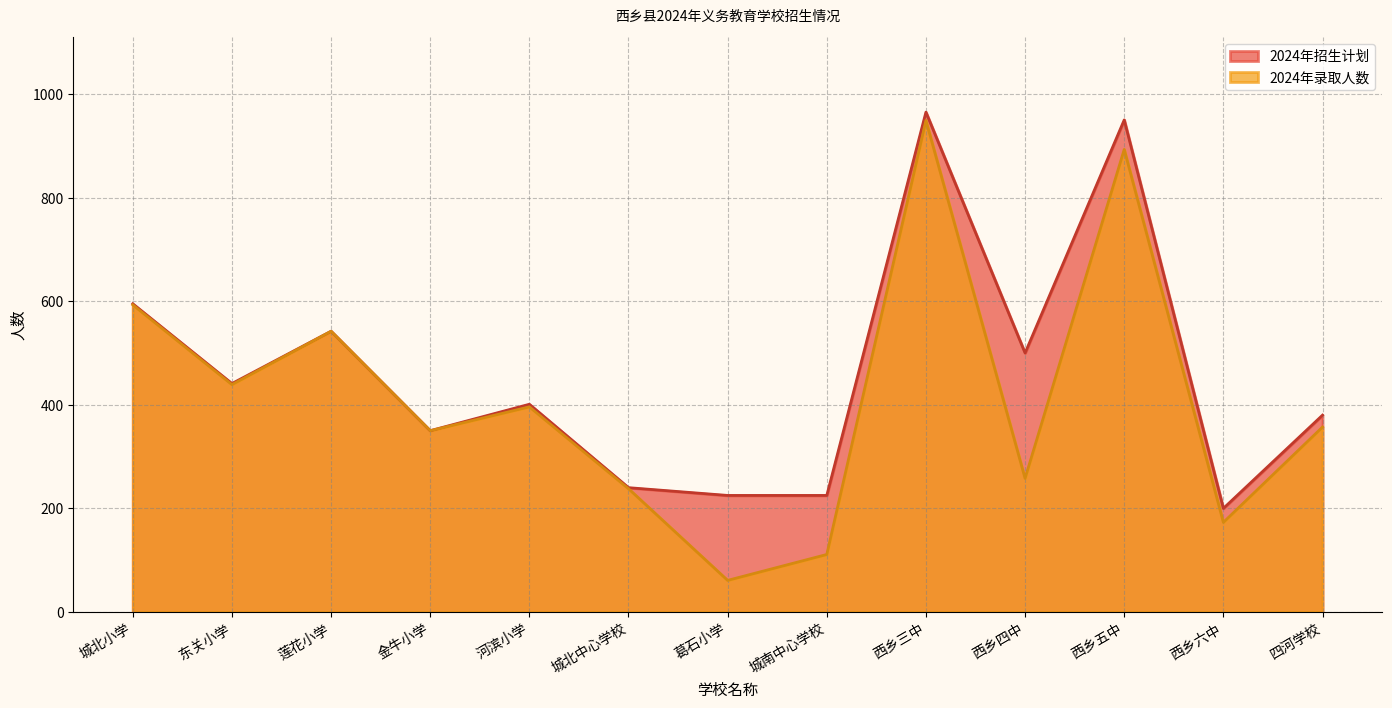

How many lines are shown in the chart?

2